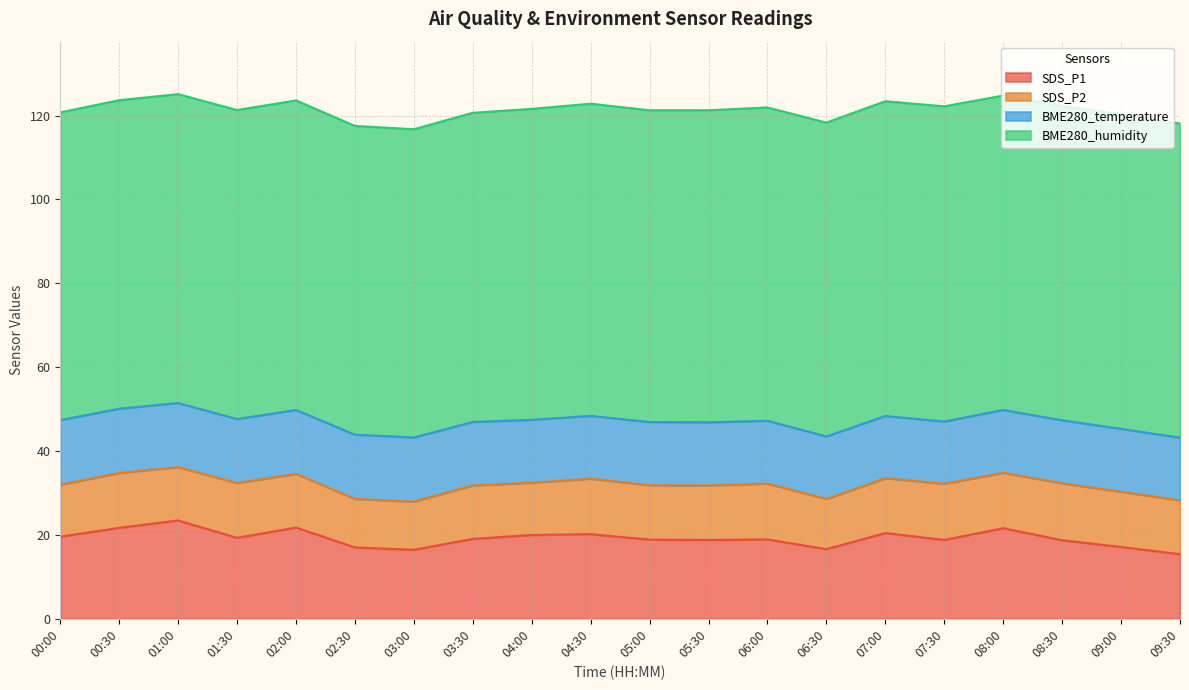

What is the sum of all BME280_humidity values?

1485.9